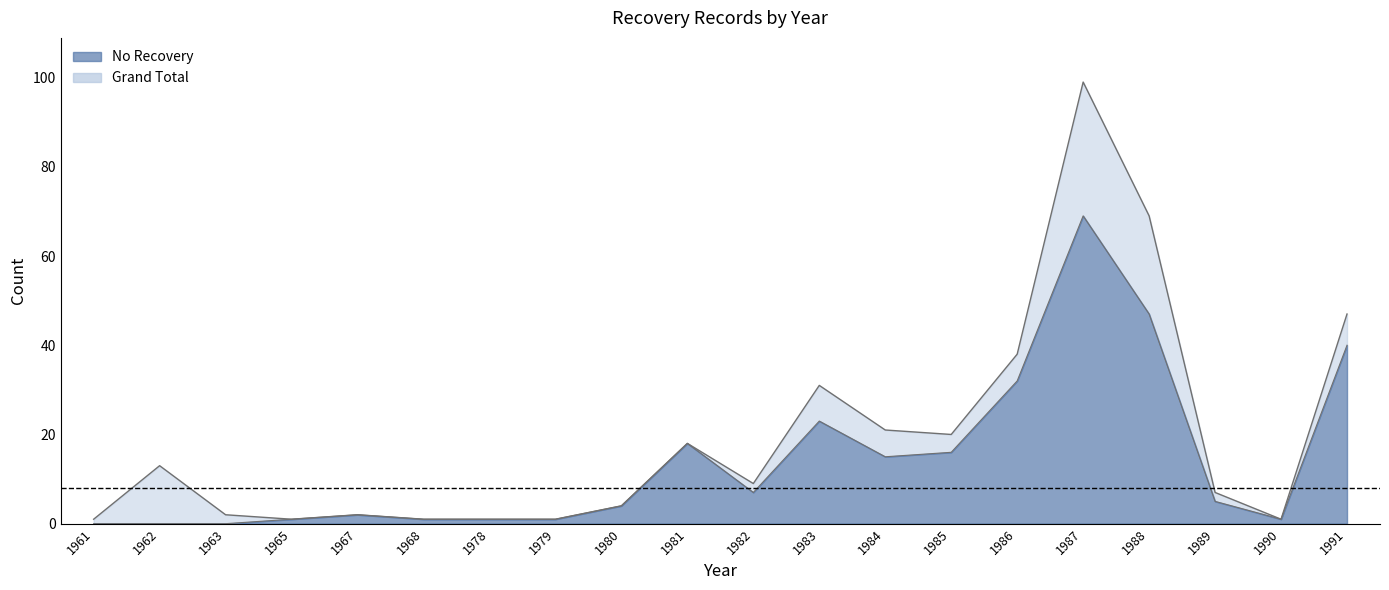

The No Recovery series shows 1 at 1978. True or false?

True